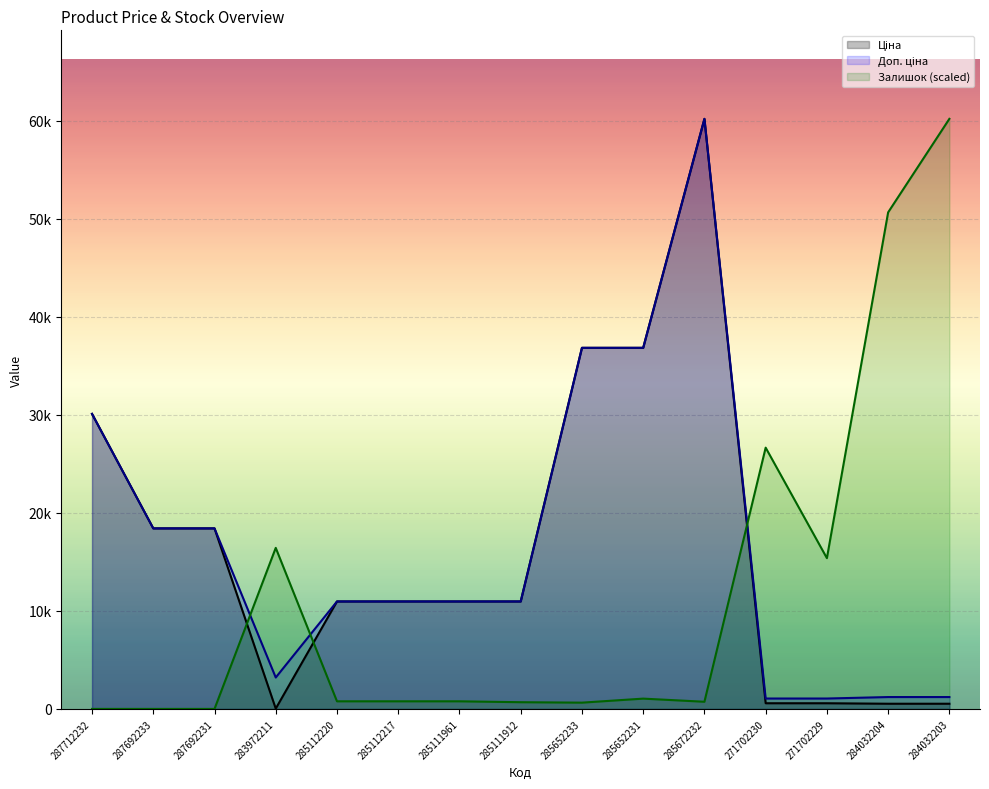

How many interior local valleys does the Ціна series have?

1